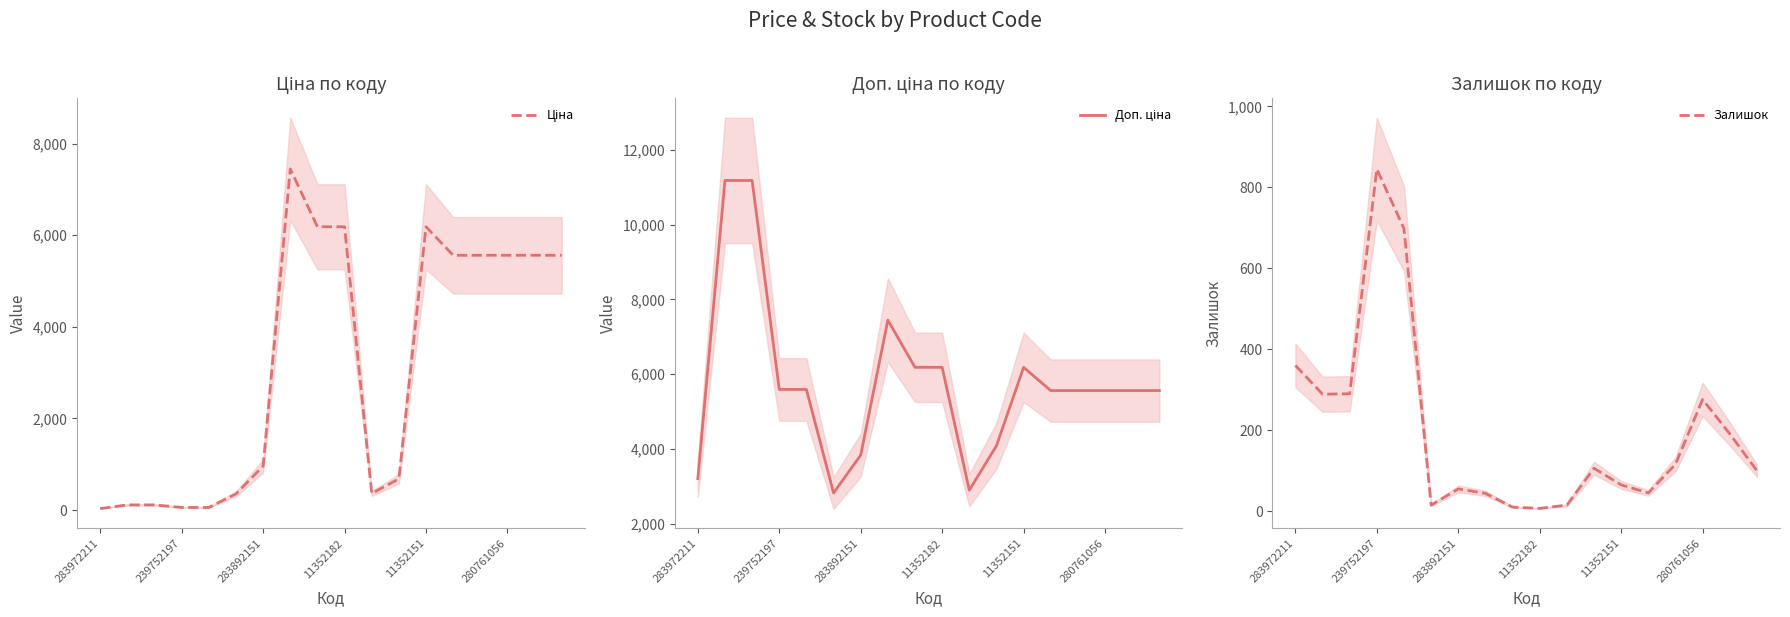

What is the highest value of the Ціна series?

7444.6